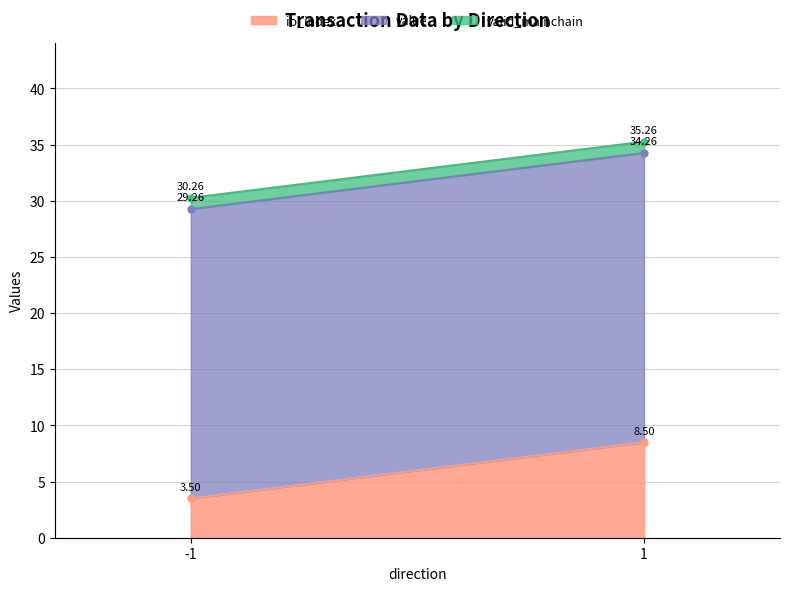

How many lines are shown in the chart?

3